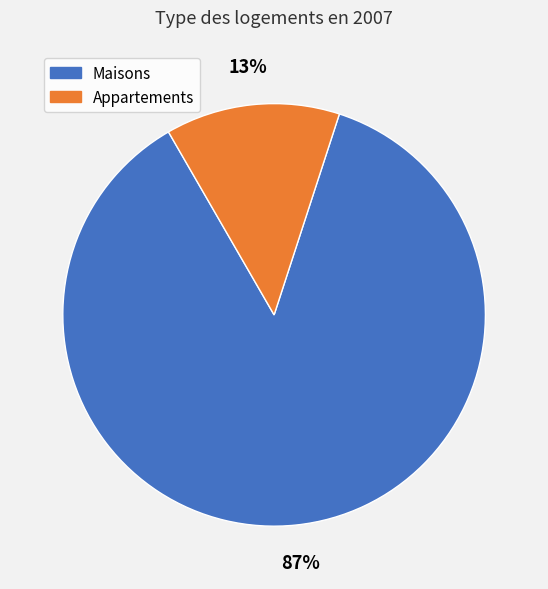

Is there a majority slice in this chart?

Yes